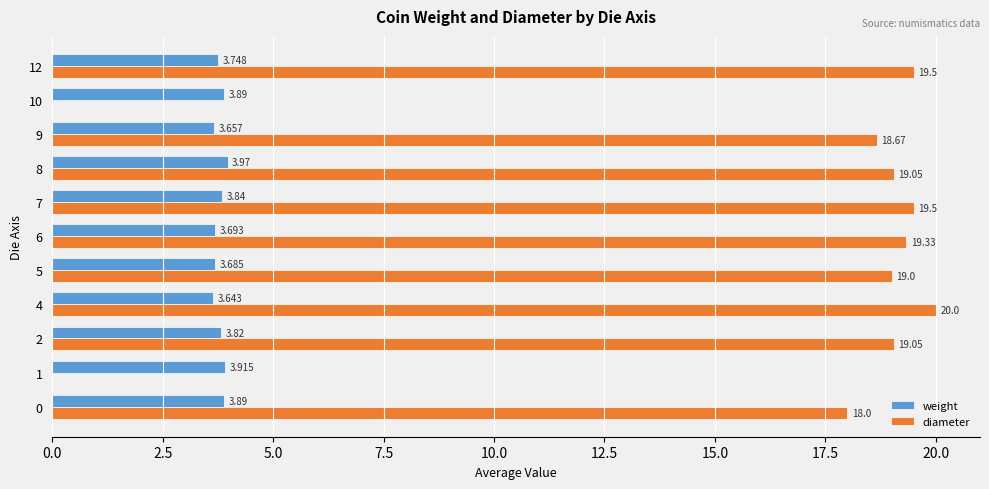

Is the value of diameter at 4 greater than the value of weight at 9?

Yes